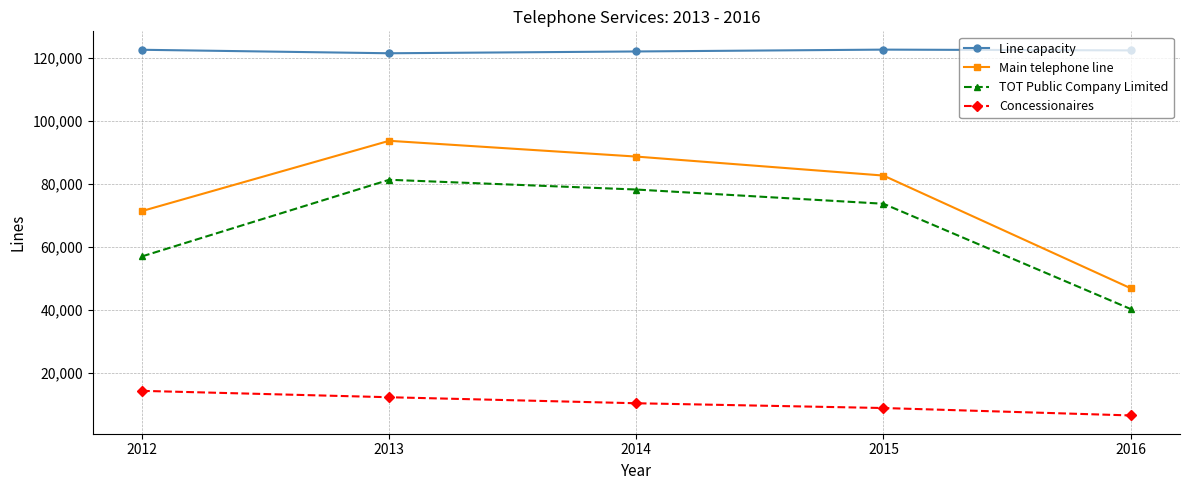

What is the minimum value for Concessionaires?

6584